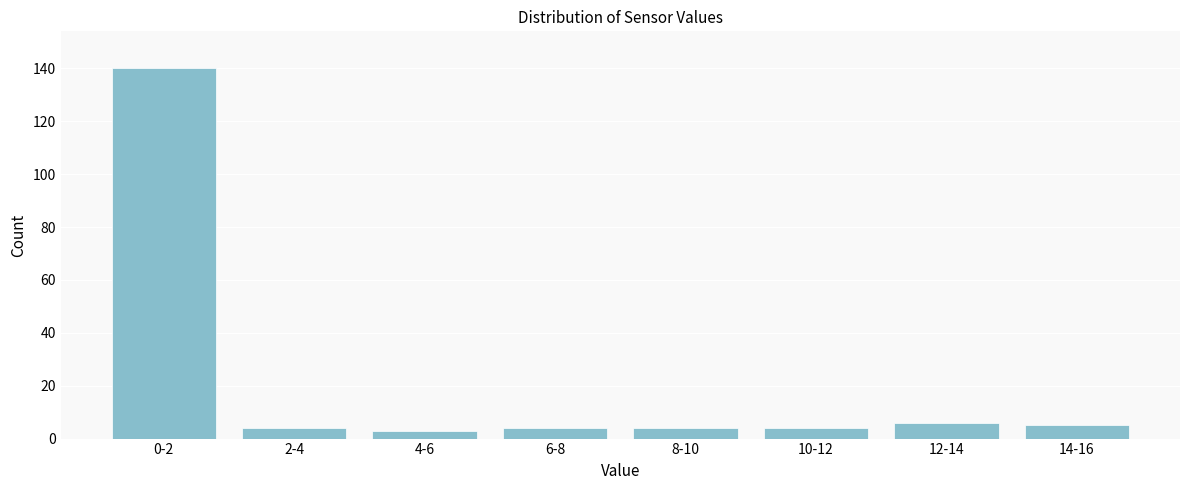

Reading left to right, extract all data points from this chart.

0-2=140	2-4=4	4-6=3	6-8=4	8-10=4	10-12=4	12-14=6	14-16=5